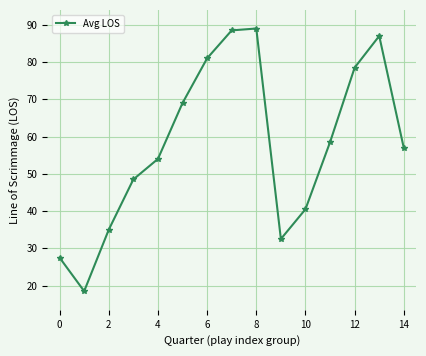

How many points are higher than both their immediate neighbors (excluding endpoints)?

2